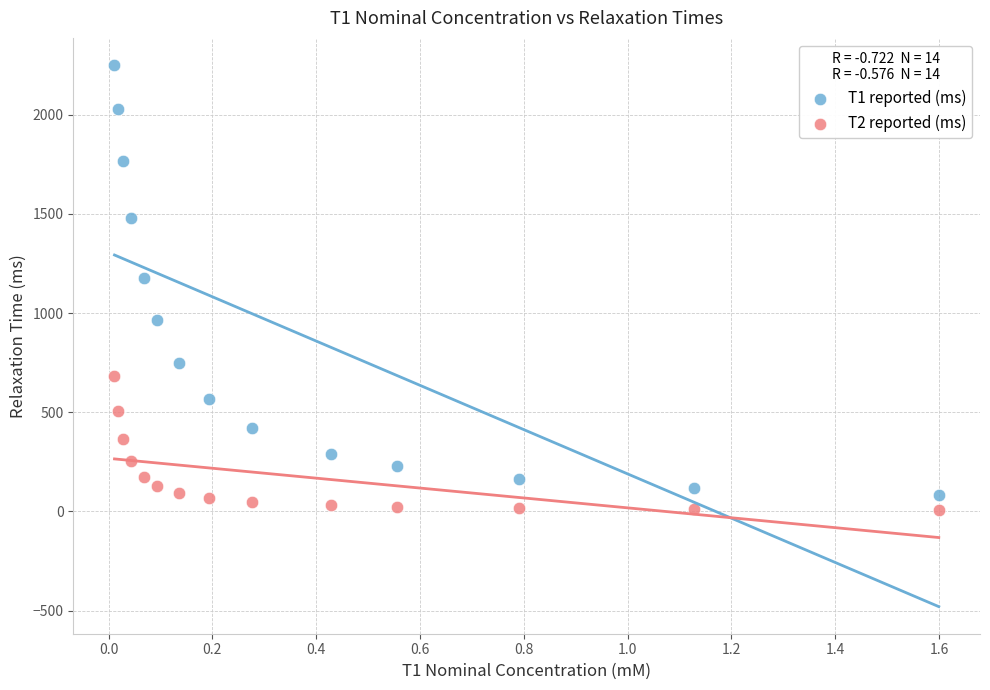

Which series contains the highest Y value?

T1 reported (ms)